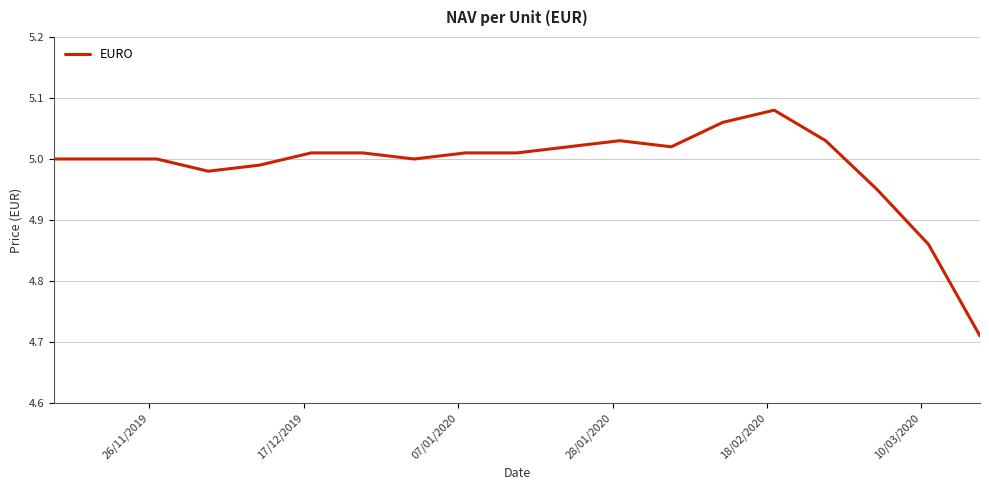

What is the difference between the maximum and minimum values?

0.4